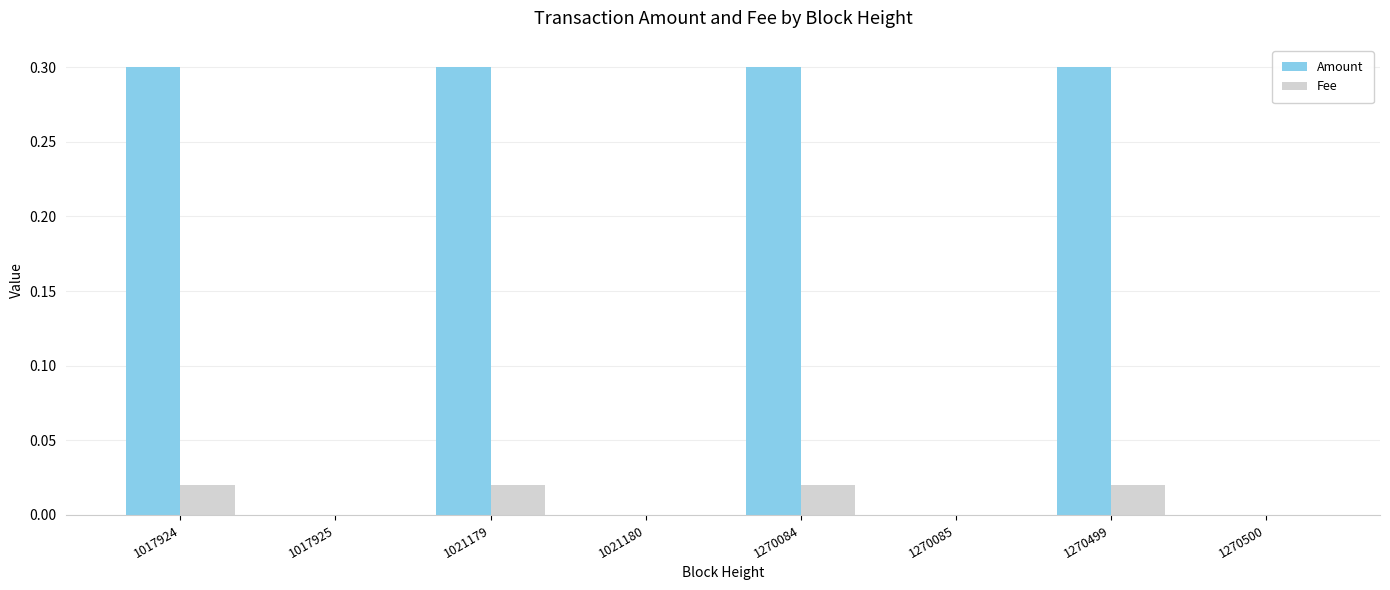

True or false: Amount has a value of 0.3 at 1017924.

True